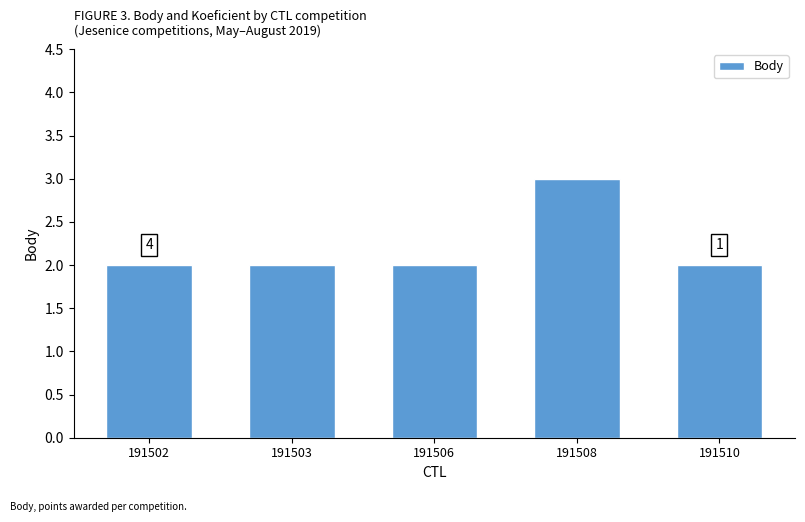

What is the approximate value at 191506?

2